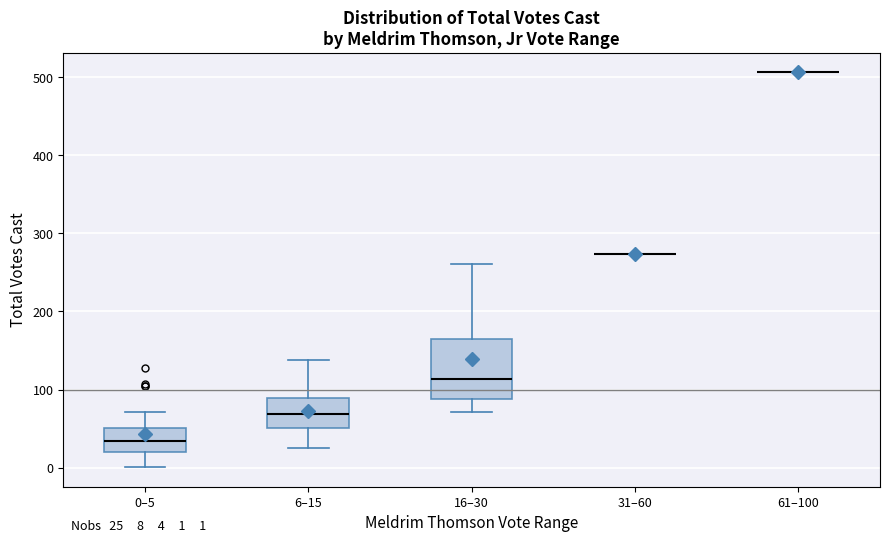

Which box is the tallest, from its lower edge to its upper edge?

16–30